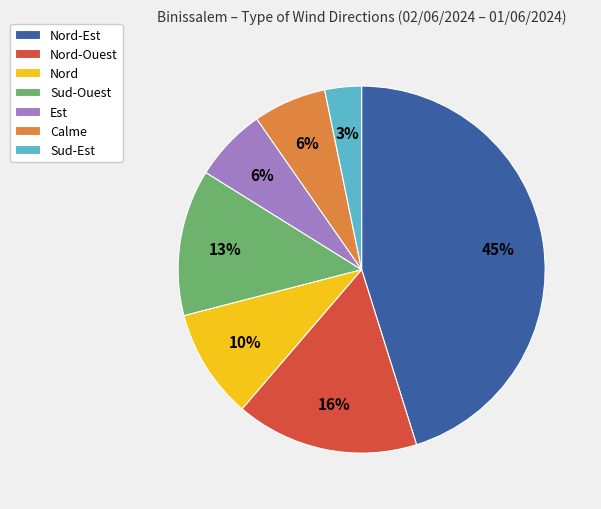

To the nearest percent, what is the average slice percentage?

14%